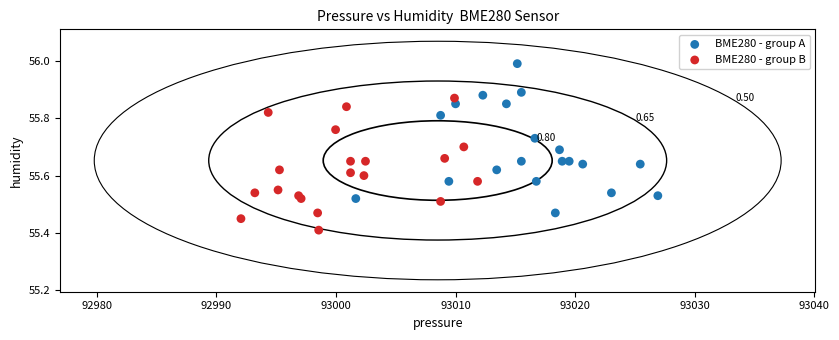

Which series contains the highest Y value?

BME280 - group A